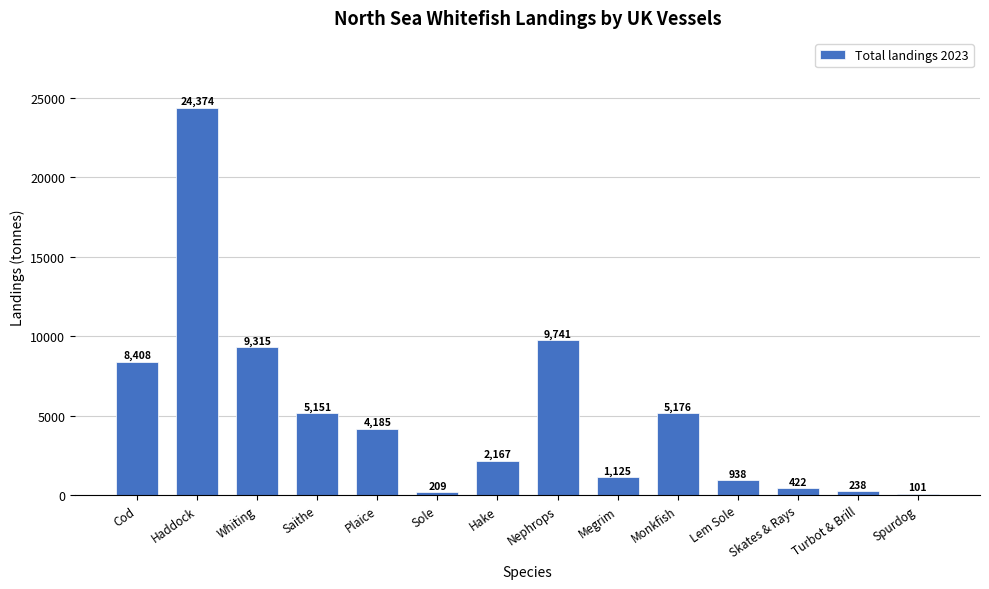

What is the label of the 10th bar from the right?

Plaice